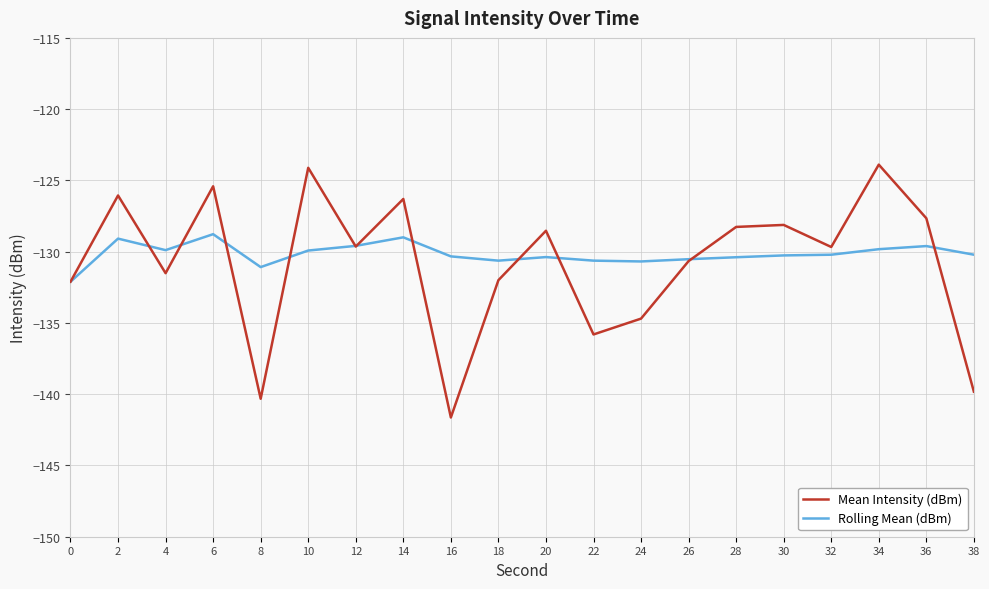

What is the greatest value displayed?

-123.9